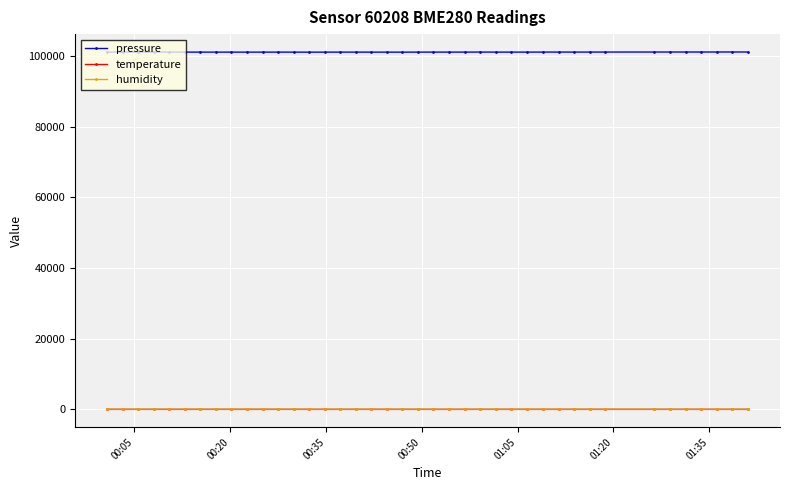

True or false: temperature has more than 0 points higher than both neighbors.

True